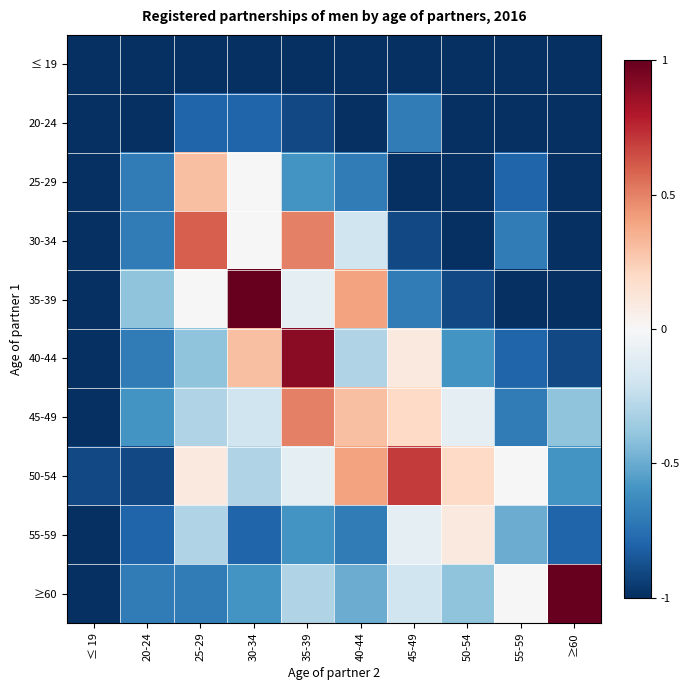

What is the spread (max minus min) of values at ≥60?

2.0